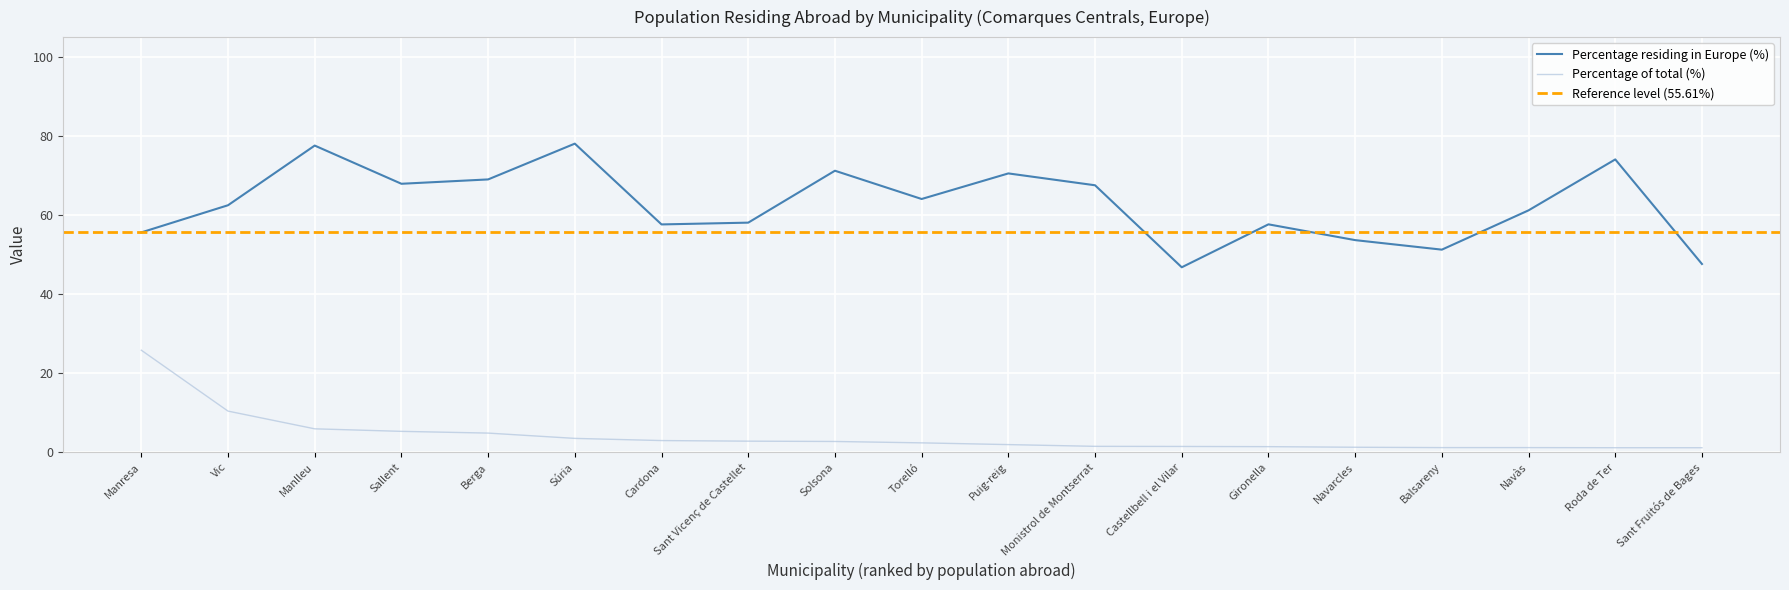

How many lines are shown in the chart?

2